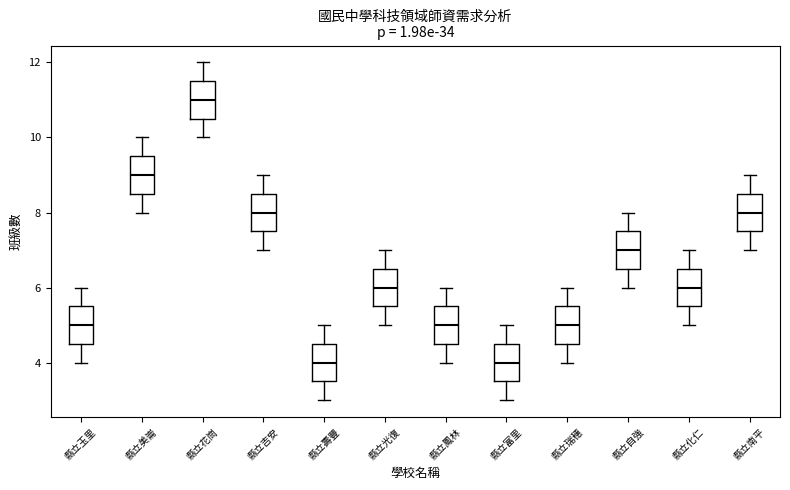

Reading left to right, transcribe this box plot: for each box, give where its median line is, the range the box spans, and where its two whiskers end, as read against the y-axis. The values are not printed on the chart, so give them approximately, as read against the axis.

縣立玉里: median 5.0, box 4.6 to 5.6, whiskers 4.0 to 6.0
縣立美崙: median 9.0, box 8.6 to 9.6, whiskers 8.0 to 10.0
縣立花崗: median 11.0, box 10.6 to 11.6, whiskers 10.0 to 12.0
縣立吉安: median 8.0, box 7.6 to 8.6, whiskers 7.0 to 9.0
縣立壽豐: median 4.0, box 3.6 to 4.6, whiskers 3.0 to 5.0
縣立光復: median 6.0, box 5.6 to 6.6, whiskers 5.0 to 7.0
縣立鳳林: median 5.0, box 4.6 to 5.6, whiskers 4.0 to 6.0
縣立富里: median 4.0, box 3.6 to 4.6, whiskers 3.0 to 5.0
縣立瑞穗: median 5.0, box 4.6 to 5.6, whiskers 4.0 to 6.0
縣立自強: median 7.0, box 6.6 to 7.6, whiskers 6.0 to 8.0
縣立化仁: median 6.0, box 5.6 to 6.6, whiskers 5.0 to 7.0
縣立南平: median 8.0, box 7.6 to 8.6, whiskers 7.0 to 9.0